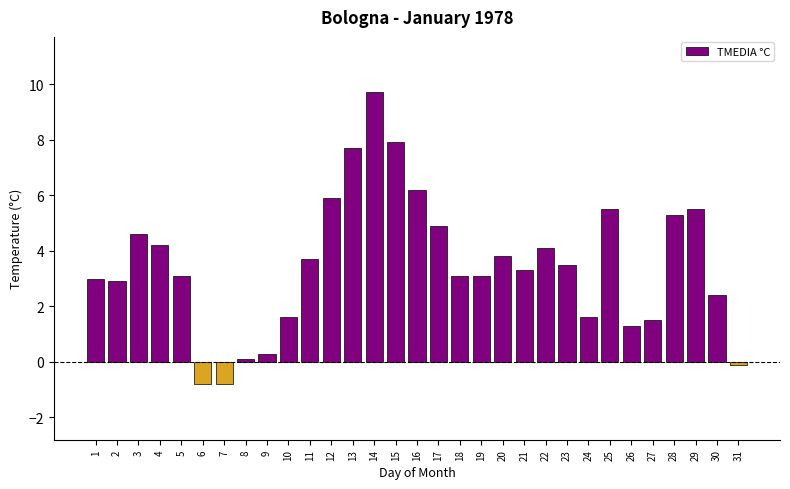

What is the difference between the maximum and minimum values?

10.5